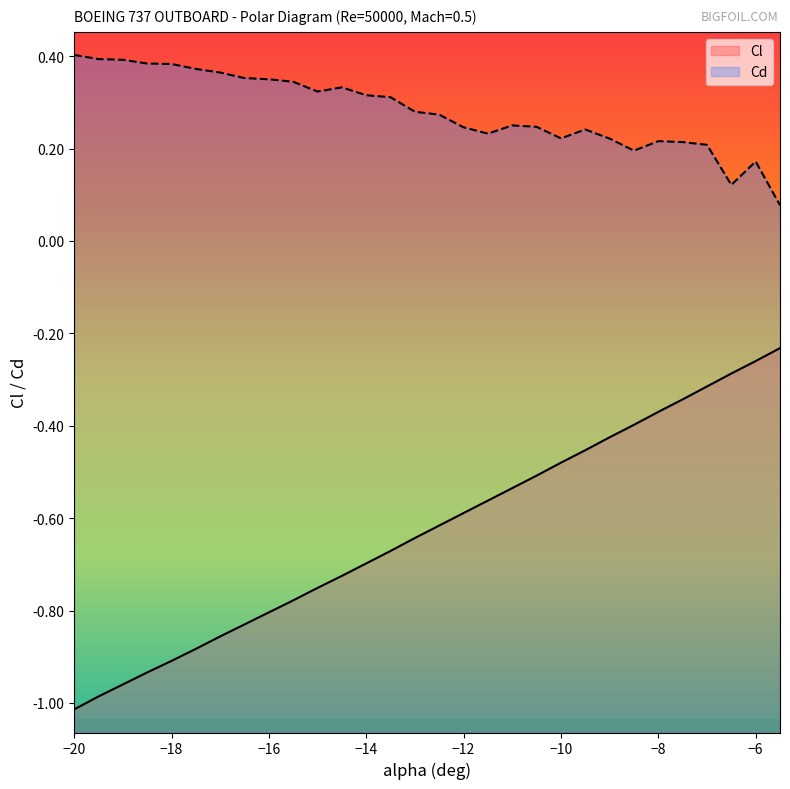

True or false: Cl has a value of -0.9 at -17.5.

True